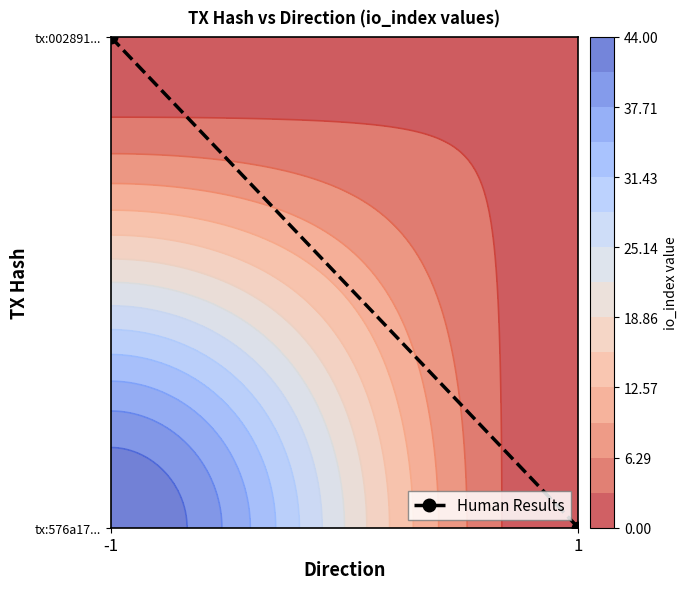

True or false: the data shows 1 at -1.

False